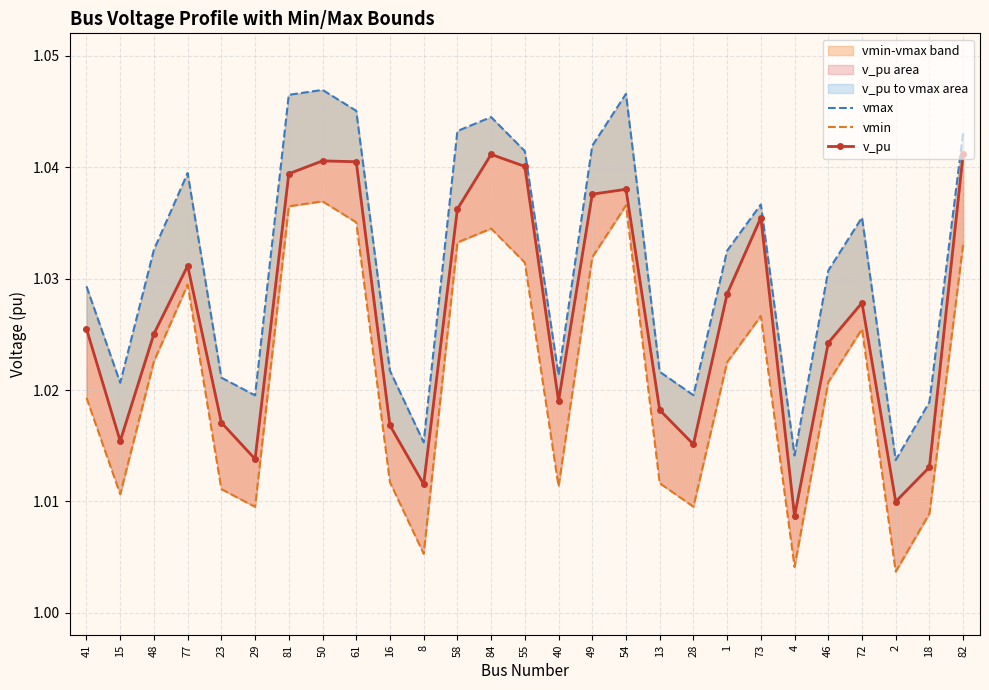

Reading left to right, extract all data points from this chart.

vmax: 41=1.0	15=1.0	48=1.0	77=1.0	23=1.0	29=1.0	81=1.0	50=1.0	61=1.0	16=1.0	8=1.0	58=1.0	84=1.0	55=1.0	40=1.0	49=1.0	54=1.0	13=1.0	28=1.0	1=1.0	73=1.0	4=1.0	46=1.0	72=1.0	2=1.0	18=1.0	82=1.0
vmin: 41=1.0	15=1.0	48=1.0	77=1.0	23=1.0	29=1.0	81=1.0	50=1.0	61=1.0	16=1.0	8=1.0	58=1.0	84=1.0	55=1.0	40=1.0	49=1.0	54=1.0	13=1.0	28=1.0	1=1.0	73=1.0	4=1.0	46=1.0	72=1.0	2=1.0	18=1.0	82=1.0
v_pu: 41=1.0	15=1.0	48=1.0	77=1.0	23=1.0	29=1.0	81=1.0	50=1.0	61=1.0	16=1.0	8=1.0	58=1.0	84=1.0	55=1.0	40=1.0	49=1.0	54=1.0	13=1.0	28=1.0	1=1.0	73=1.0	4=1.0	46=1.0	72=1.0	2=1.0	18=1.0	82=1.0